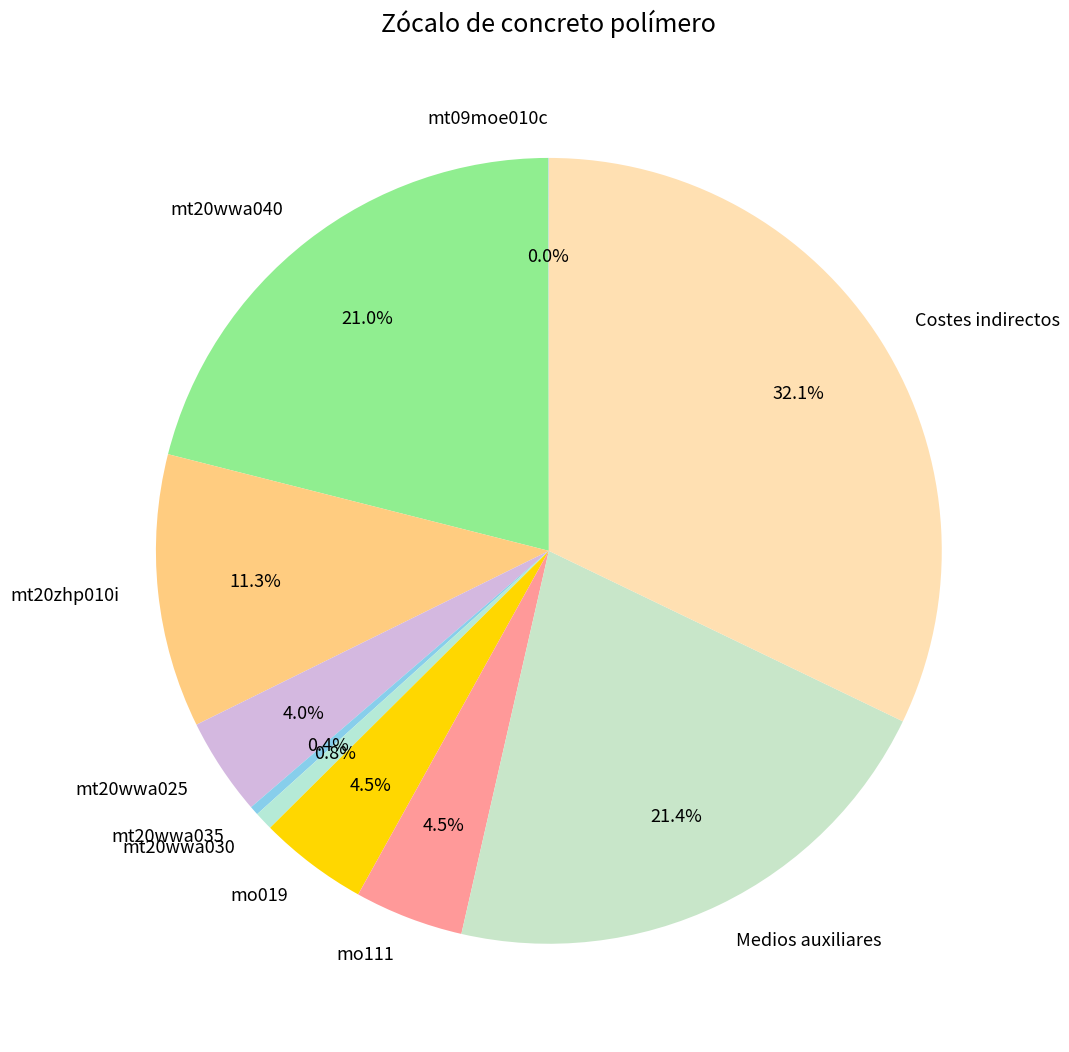

Between mo019 and mt20wwa035, which is larger?

mo019